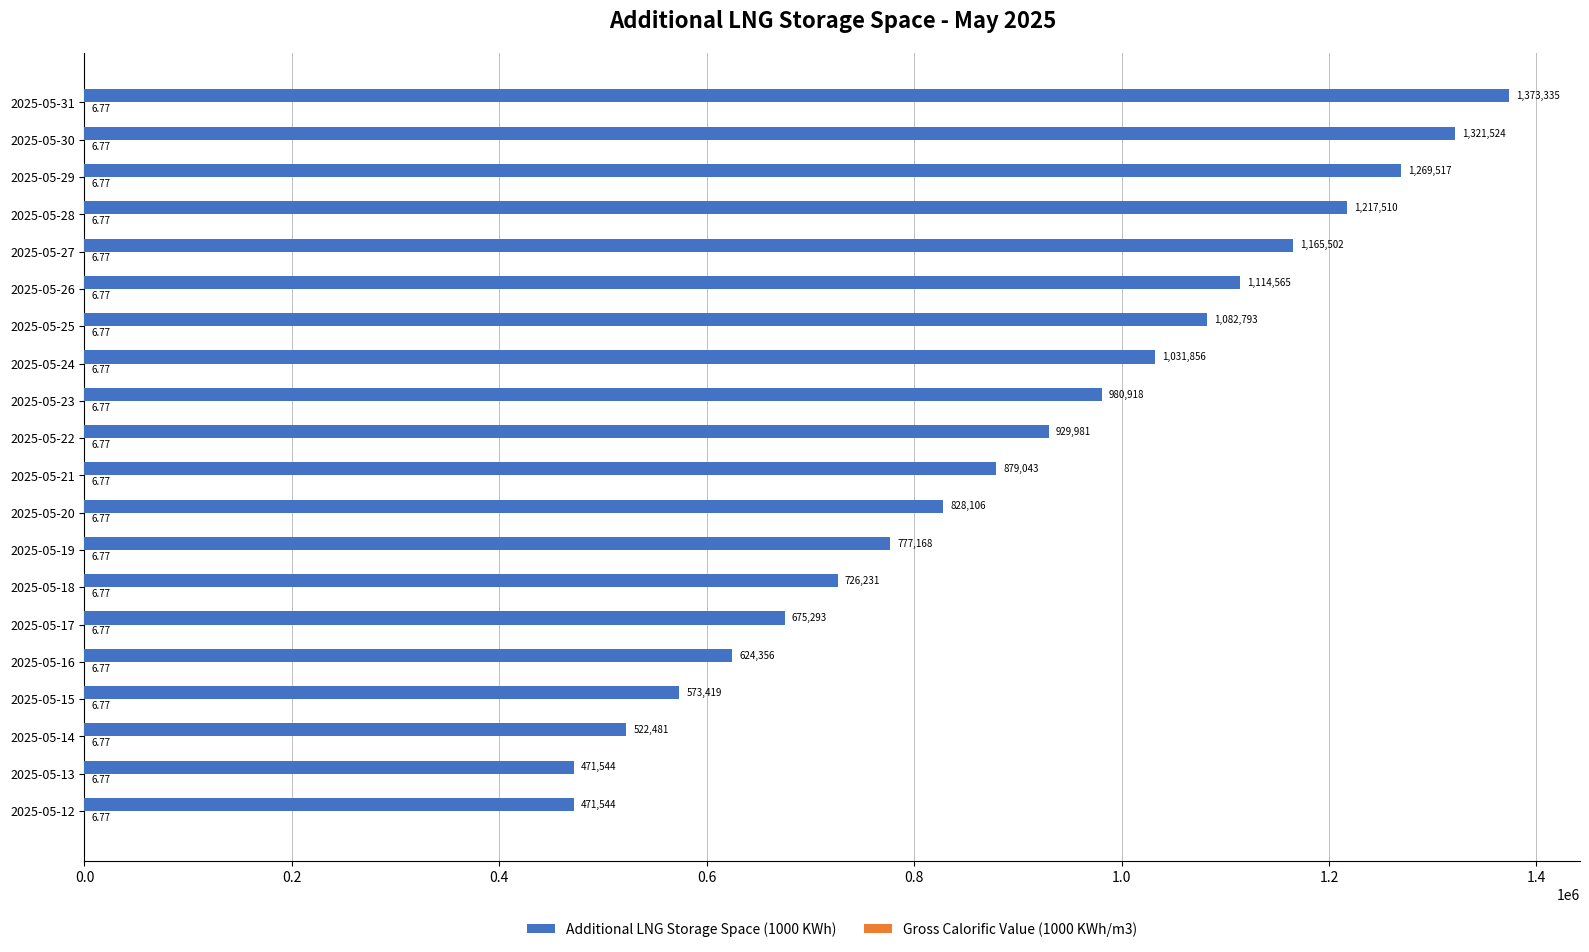

Which series changed the most between 2025-05-15 and 2025-05-25?

Additional LNG Storage Space (1000 KWh)